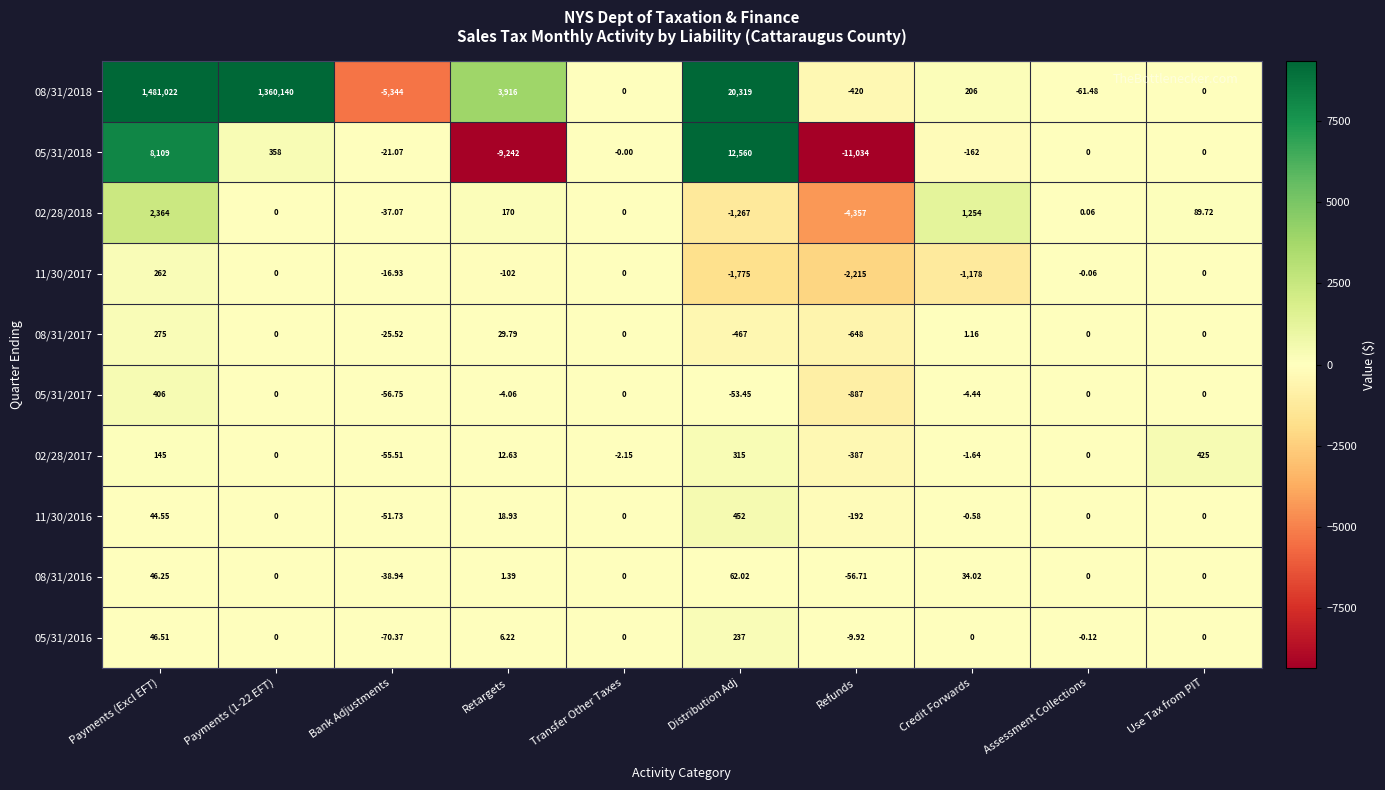

What is the maximum value shown in the chart?

1481022.0